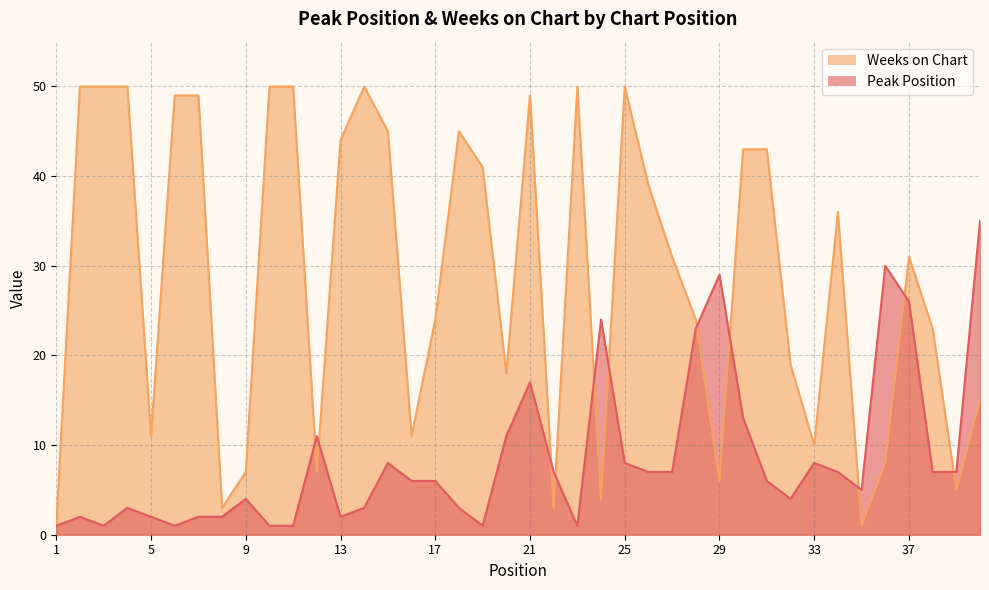

What is the lowest value of the Weeks on Chart series?

1